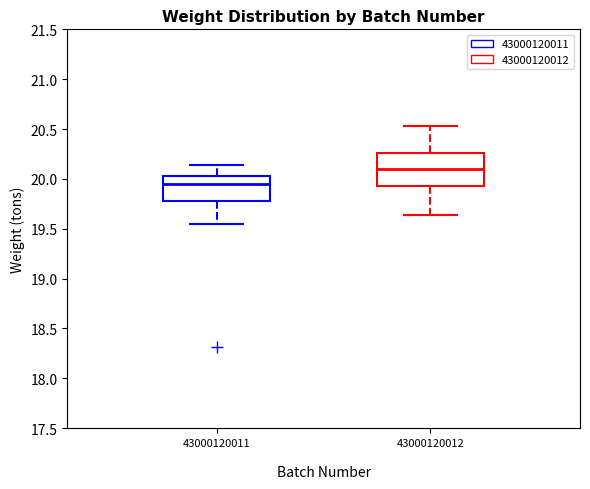

Reading left to right, read every box against the y-axis: the position of its median line, the range the box covers, and the ends of its whiskers. The values are not printed on the chart, so give them approximately, as read against the axis.

43000120011: median 19.95, box 19.80 to 20.05, whiskers 19.55 to 20.15
43000120012: median 20.10, box 19.95 to 20.25, whiskers 19.65 to 20.55